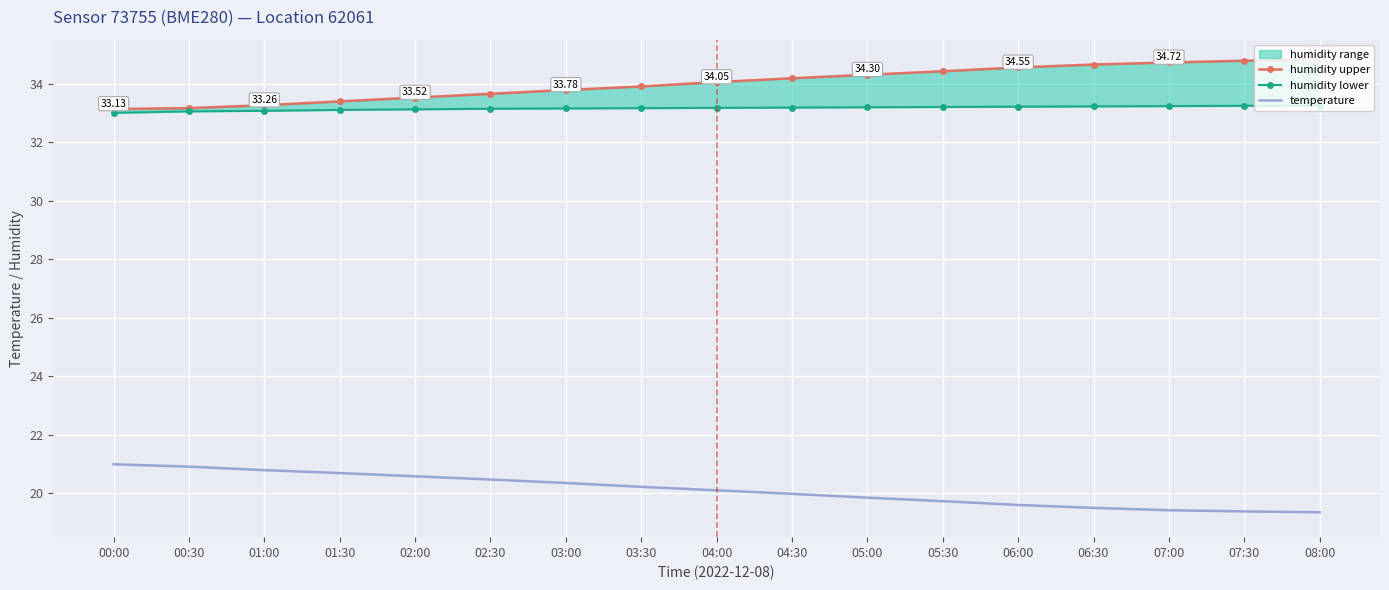

Which series has the largest total across all categories?

humidity upper